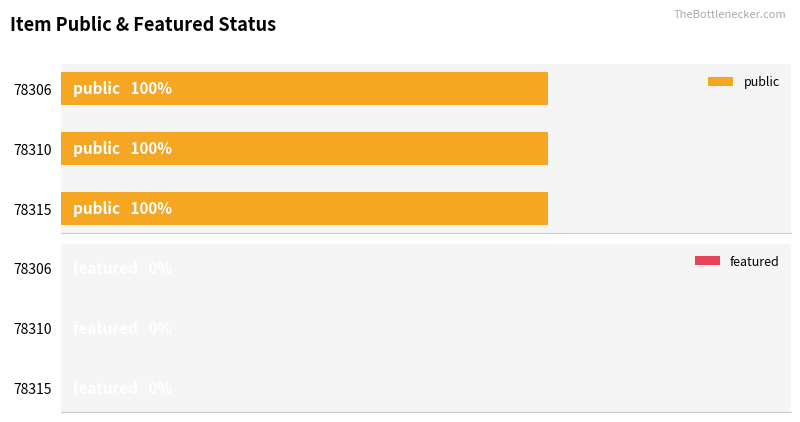

Which series has the widest spread of values?

public